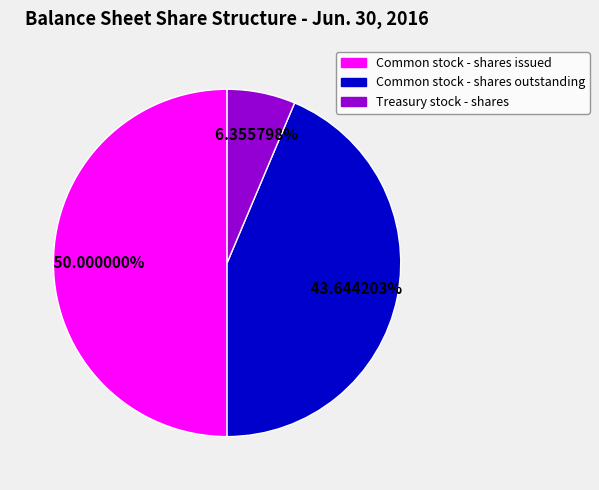

Rank the categories by value from highest to lowest.

Common stock - shares issued, Common stock - shares outstanding, Treasury stock - shares